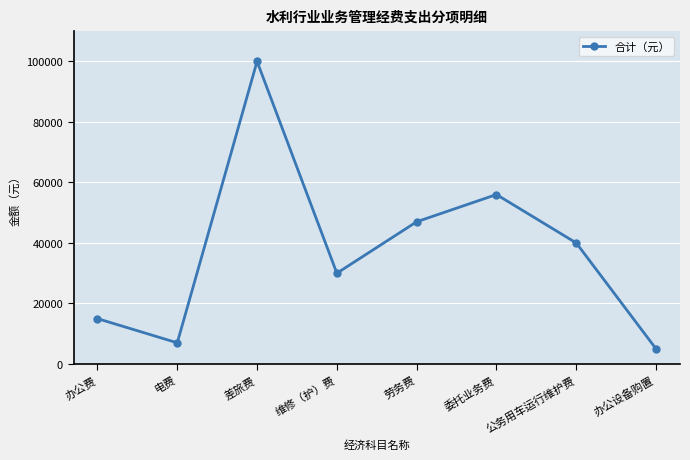

True or false: the data shows 100000 at 差旅费.

True